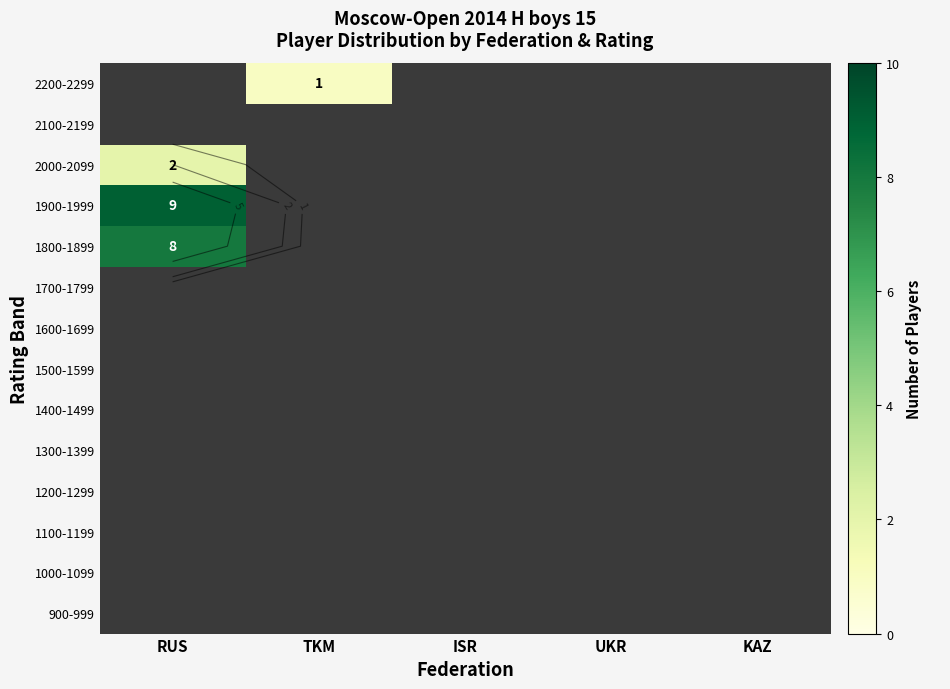

At which category does the chart reach its peak across all series?

RUS